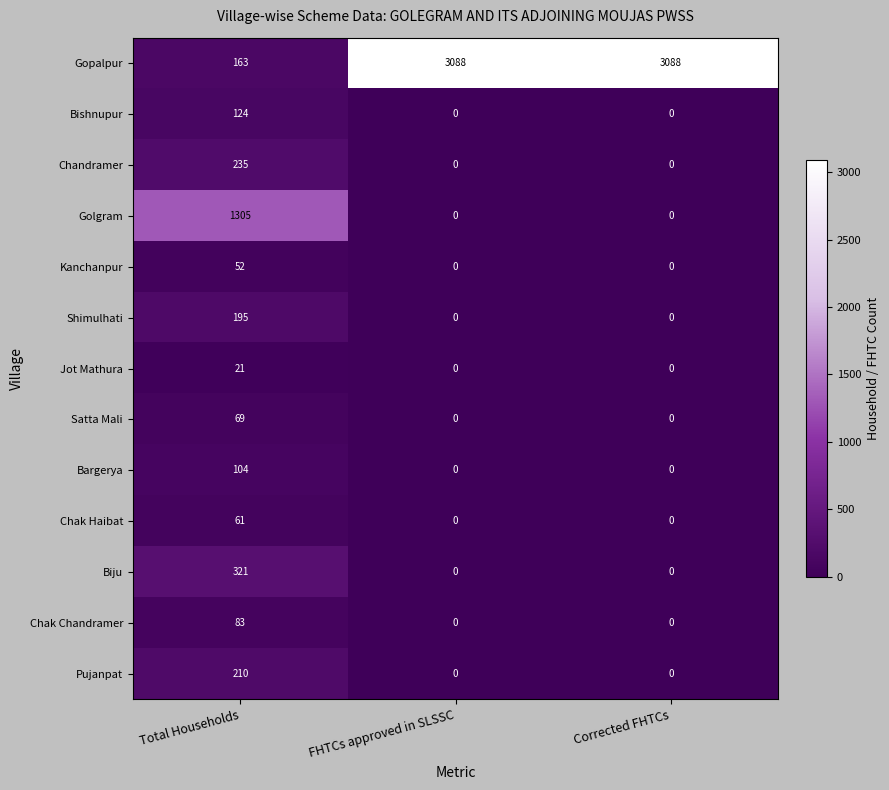

The value of Bargerya at Corrected FHTCs is -52. True or false?

False